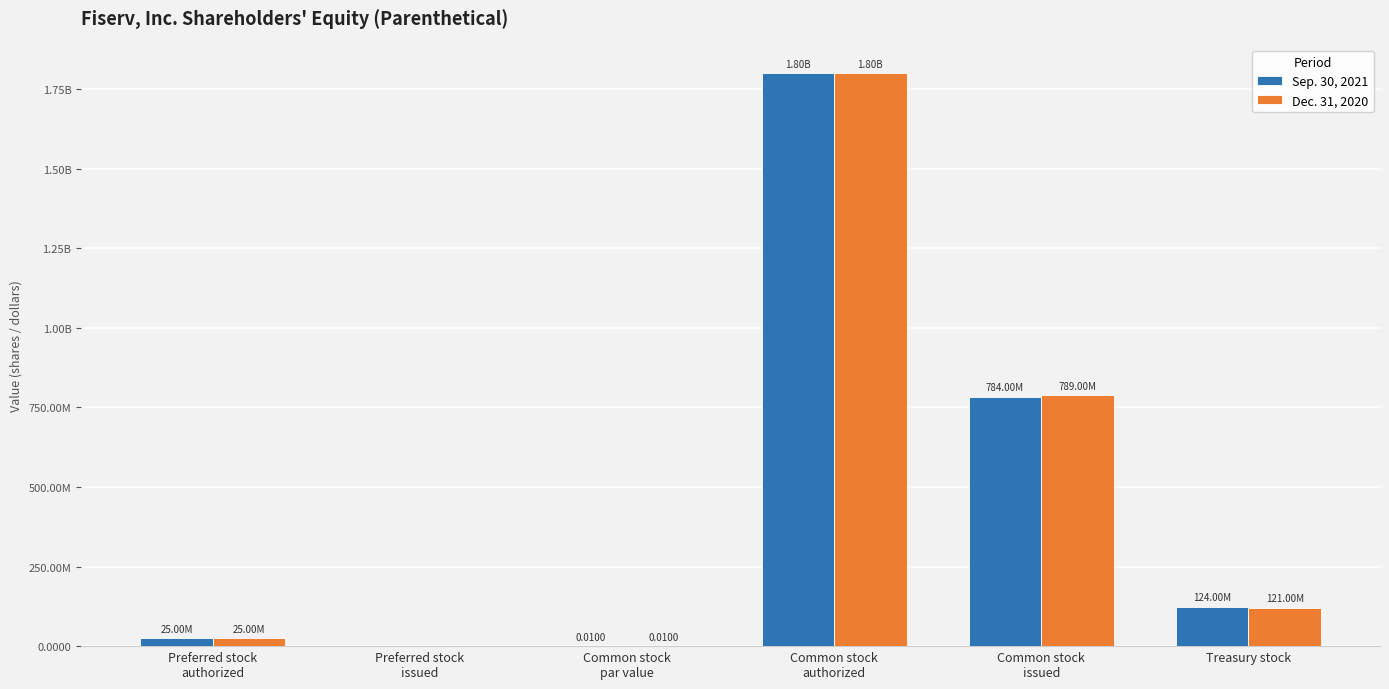

What is the sum of all Dec. 31, 2020 values?

2735000000.0